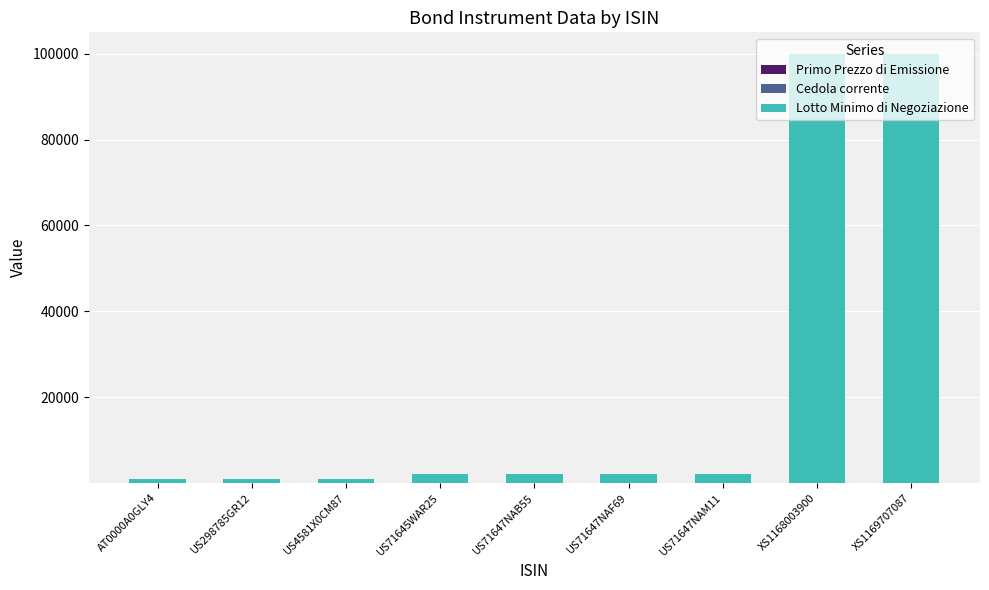

At which label does Primo Prezzo di Emissione reach its minimum?

US71647NAF69